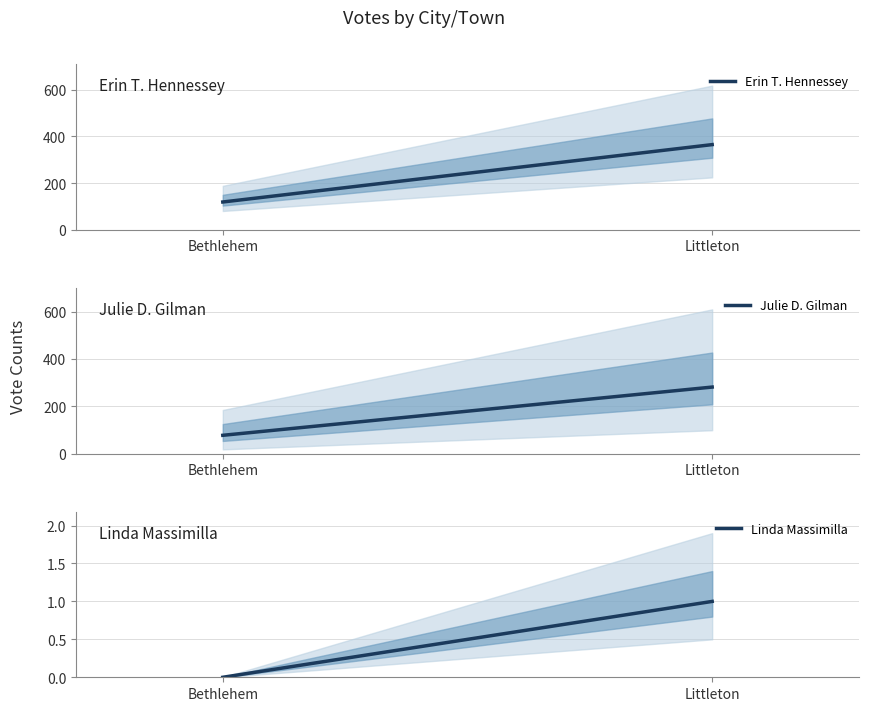

List the series in order of their overall mean, highest first.

Erin T. Hennessey, Julie D. Gilman, Linda Massimilla